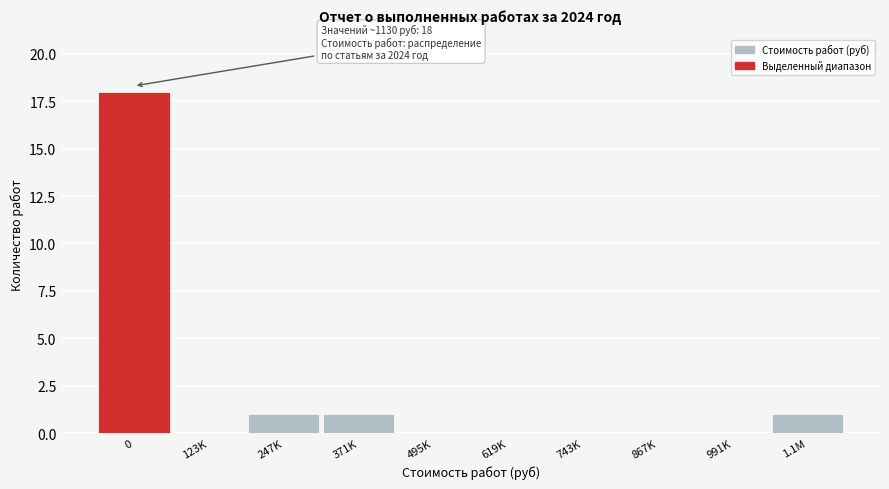

Reading right to left, extract all data points from this chart.

1.1M=1	991K=0	867K=0	743K=0	619K=0	495K=0	371K=1	247K=1	123K=0	0=18